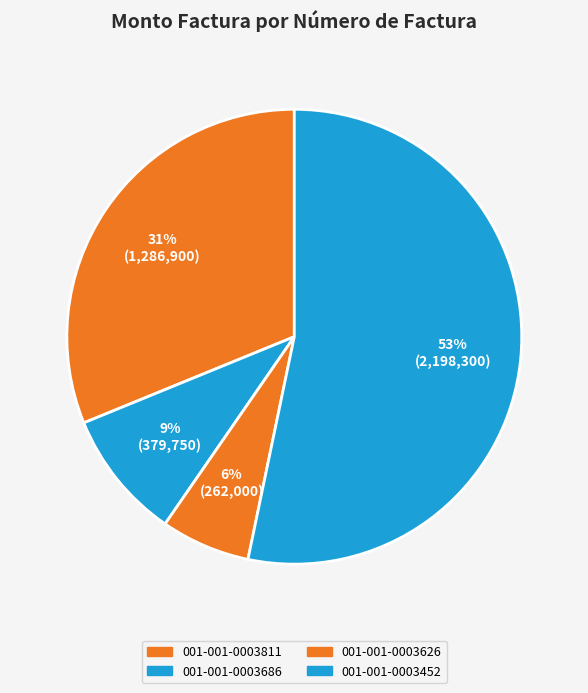

To the nearest percent, what portion does 001-001-0003626 represent?

6%